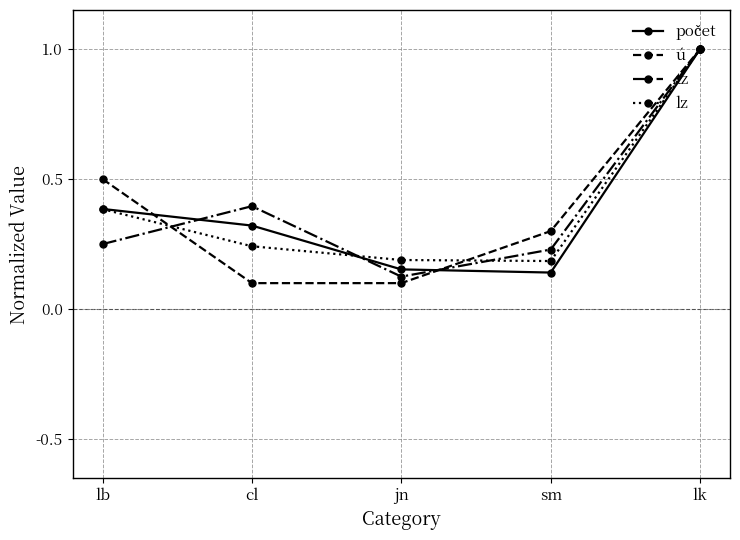

At which category is the sum across all series the highest?

lk